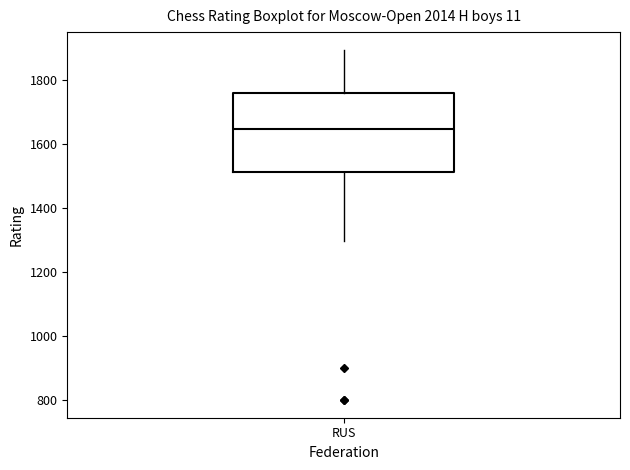

Where does the median line of the box for RUS sit on the y-axis? The values are not printed on the chart, so give them approximately, as read against the axis.

1640